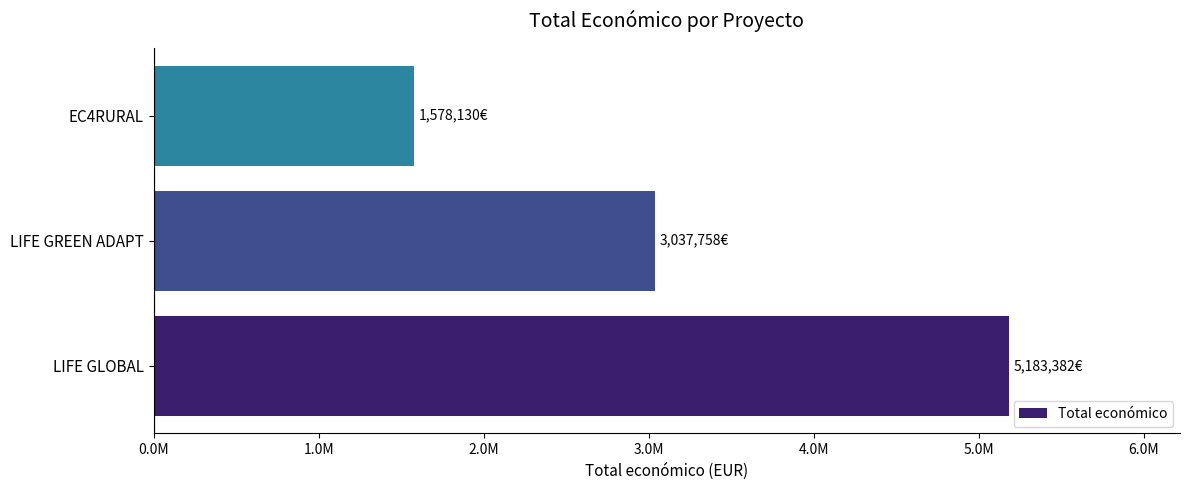

Which label corresponds to the largest value in the chart?

LIFE GLOBAL